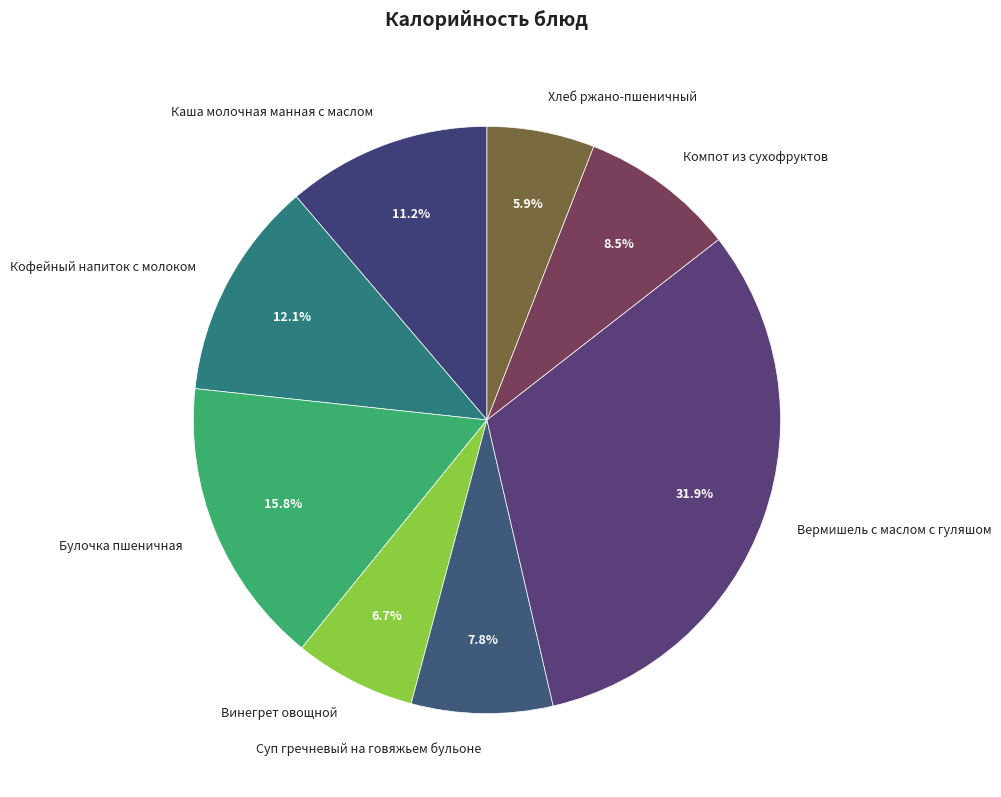

Do Булочка пшеничная and Каша молочная манная с маслом together represent more than half of the pie?

No